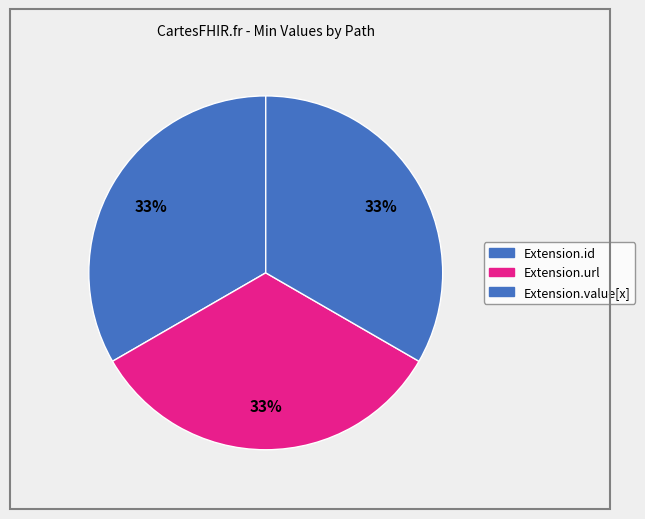

What is the largest slice in the pie chart?

Extension.id